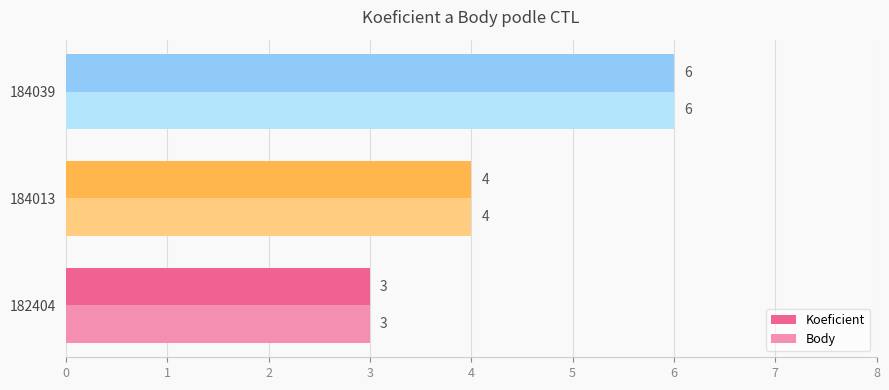

List the labels in order of Koeficient value, largest first.

184039, 184013, 182404